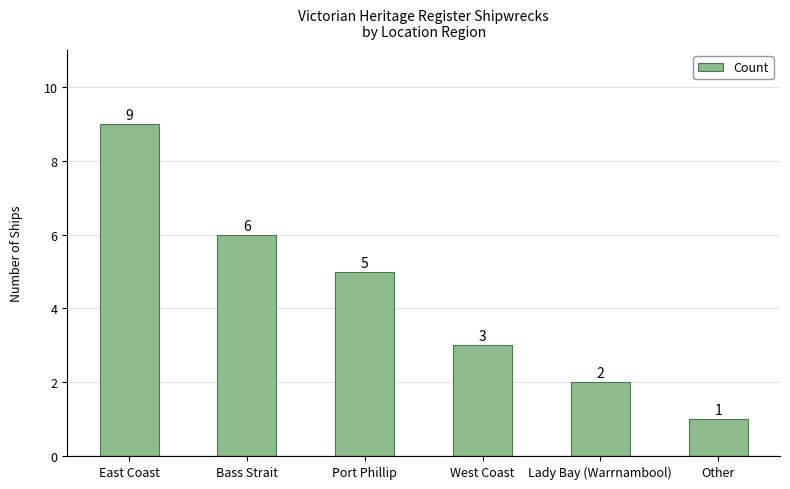

How many values are between 2 and 6?

4